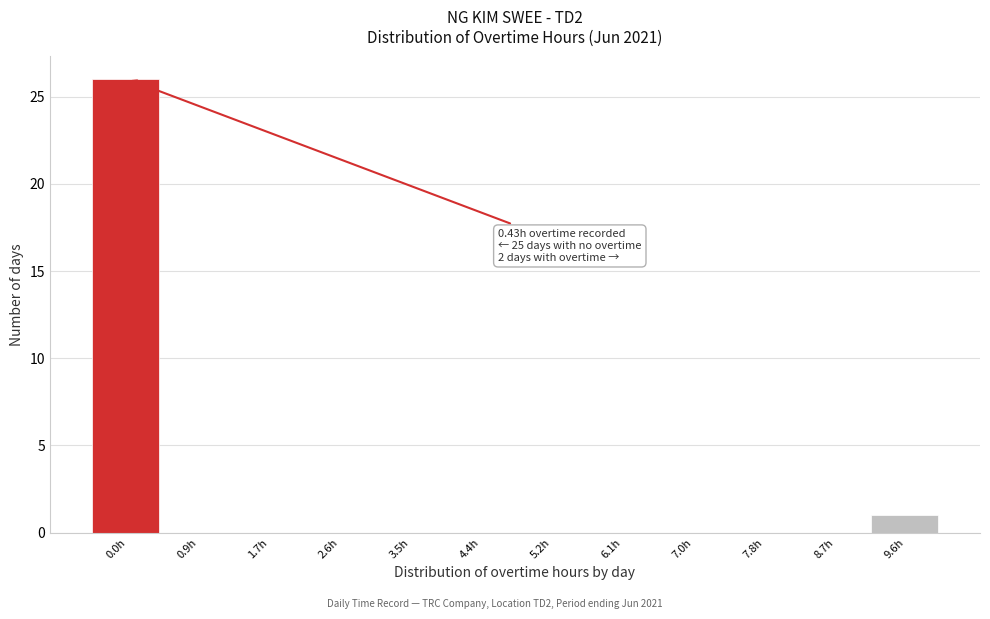

Reading left to right, transcribe all the data shown in this chart.

0.0h=26	0.9h=0	1.7h=0	2.6h=0	3.5h=0	4.4h=0	5.2h=0	6.1h=0	7.0h=0	7.8h=0	8.7h=0	9.6h=1